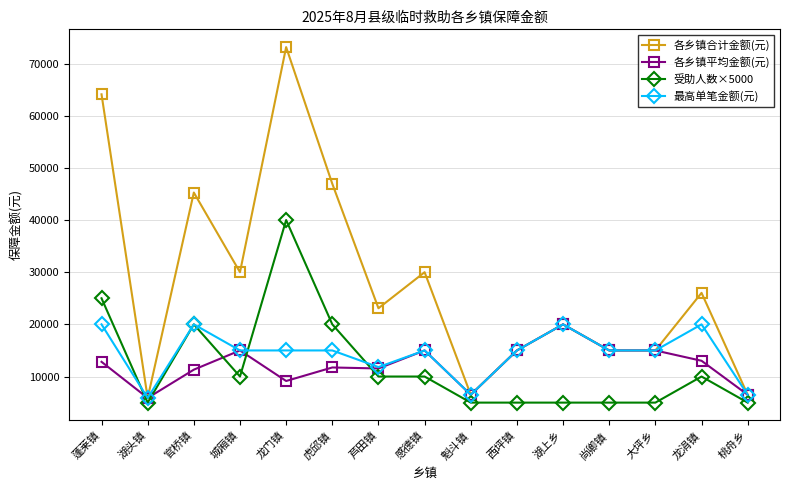

What is the difference between the 最高单笔金额(元) values at 感德镇 and 芦田镇?

3190.0